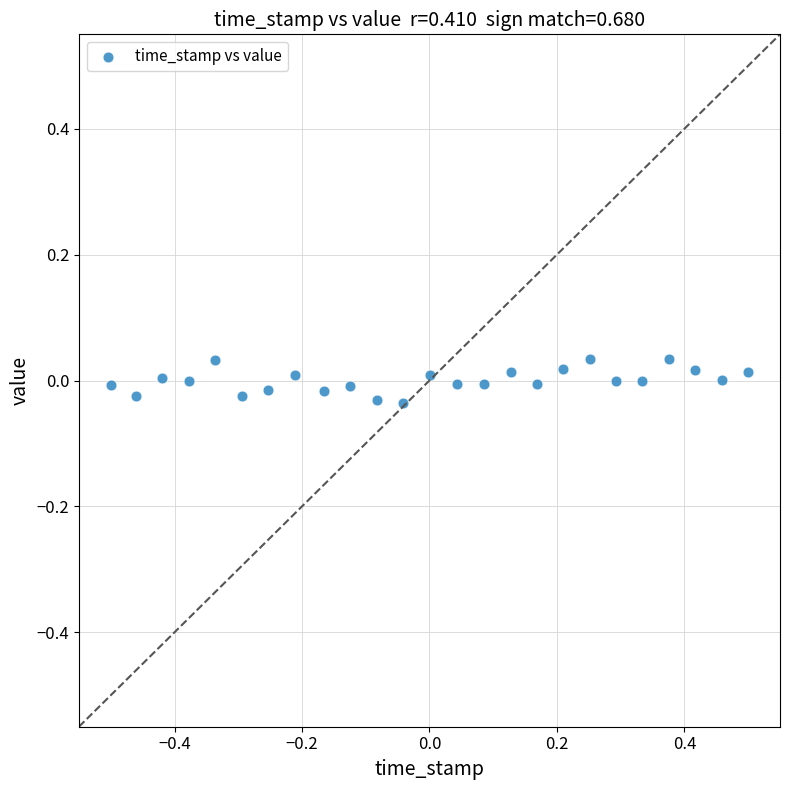

What is the range of X values (max minus min)?

1.0